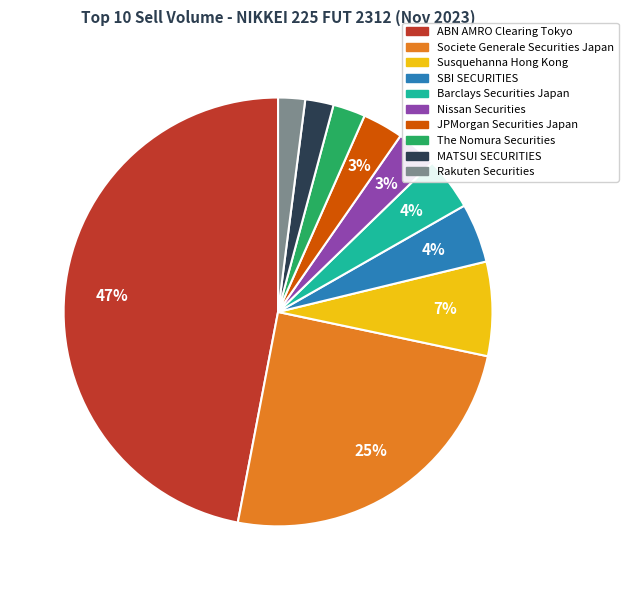

True or false: The Nomura Securities accounts for 2% of the total.

True